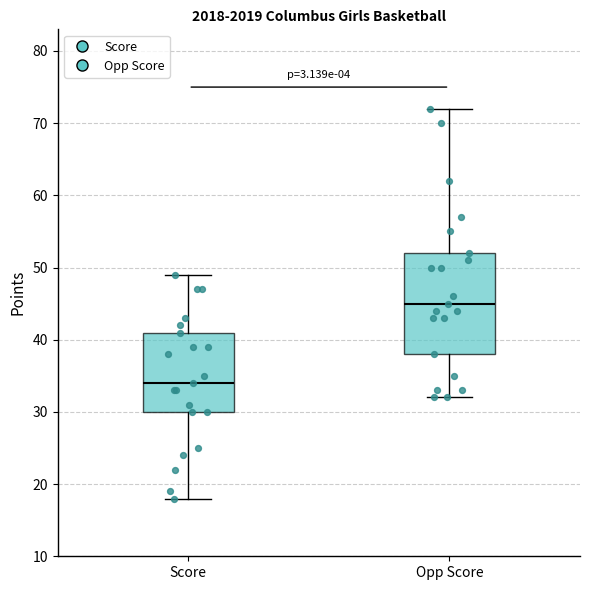

Which box has the lowest median line?

Score